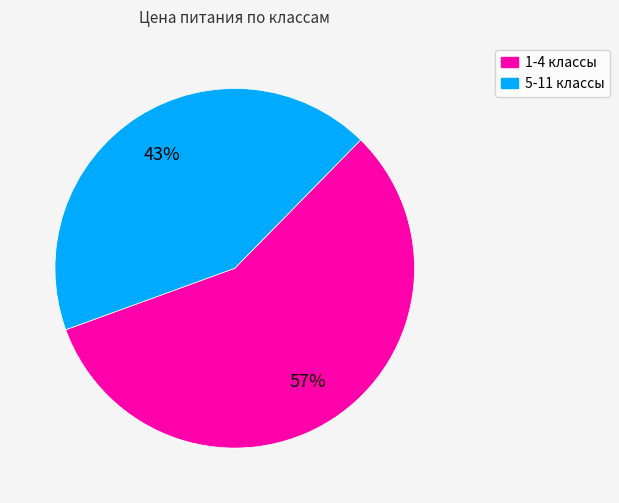

Does 1-4 классы represent more than half of the total?

Yes